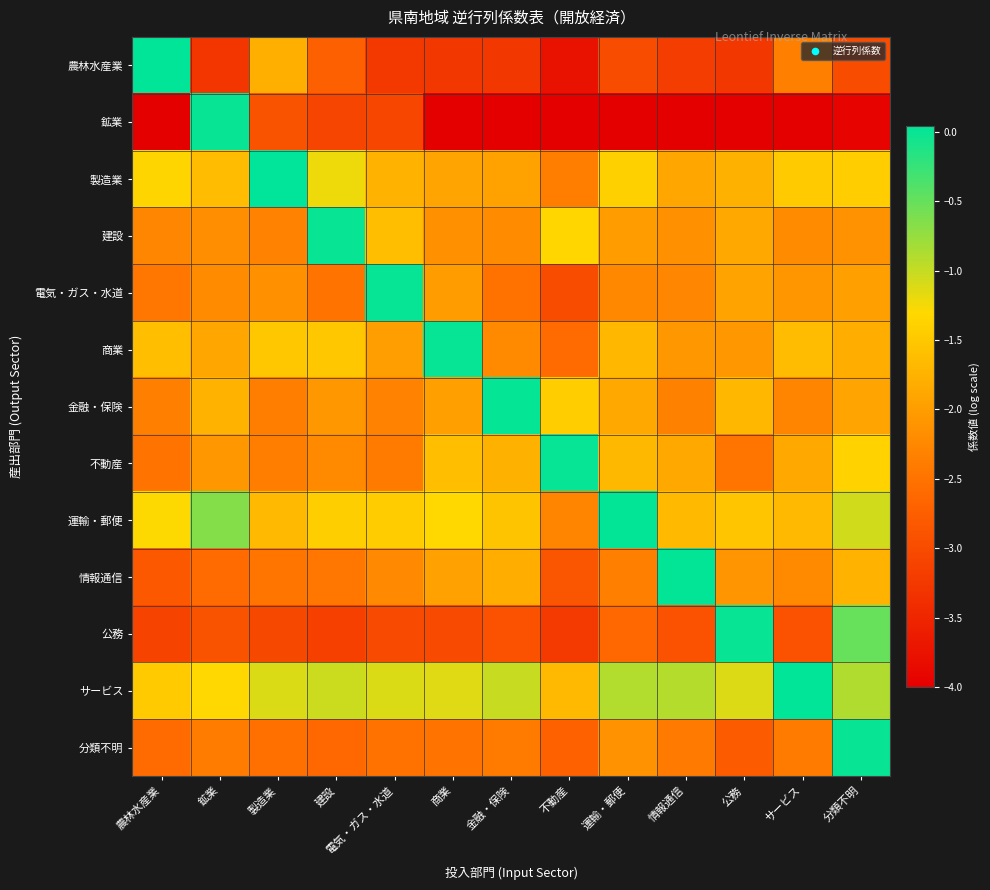

List the series in order of their peak value, highest first.

製造業, サービス, 農林水産業, 運輸・郵便, 情報通信, 金融・保険, 電気・ガス・水道, 不動産, 商業, 建設, 分類不明, 公務, 鉱業